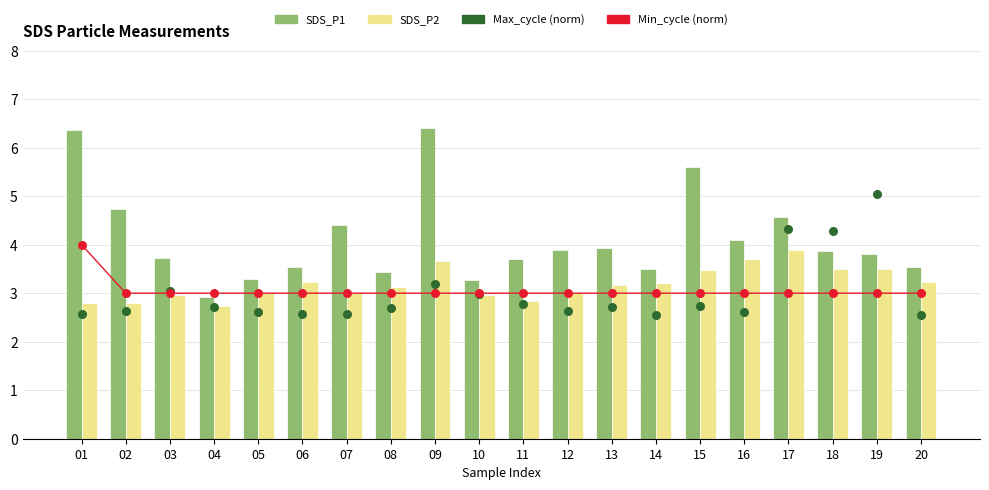

Is the value of SDS_P2 at 04 greater than the value of Max_cycle (norm) at 18?

No